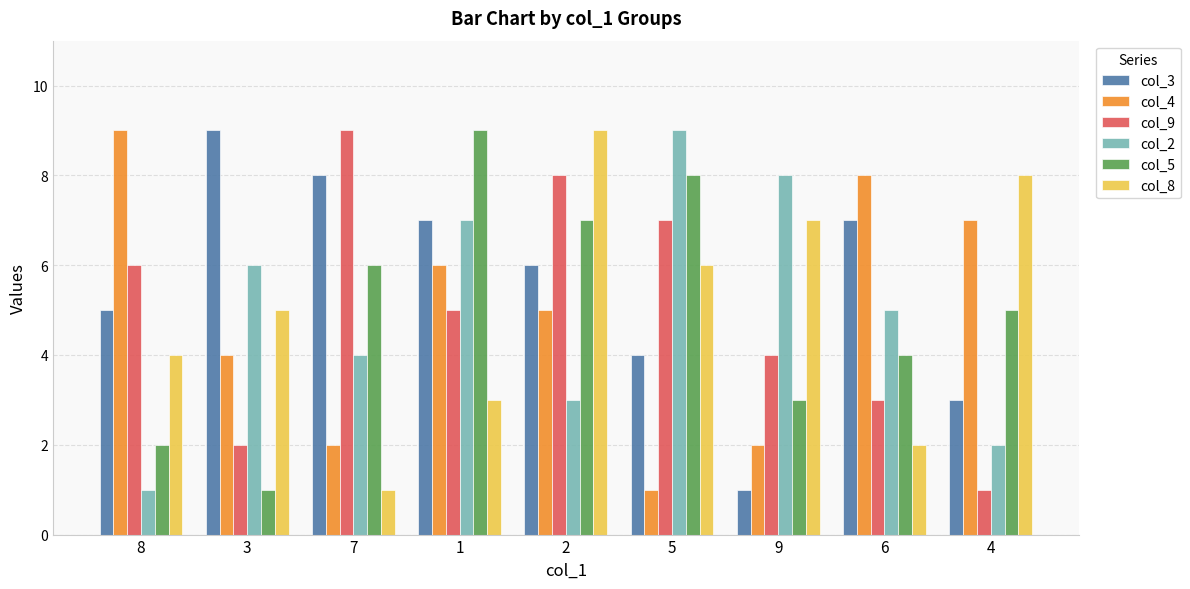

What is the difference between the second highest and minimum values in the col_3 series?

7